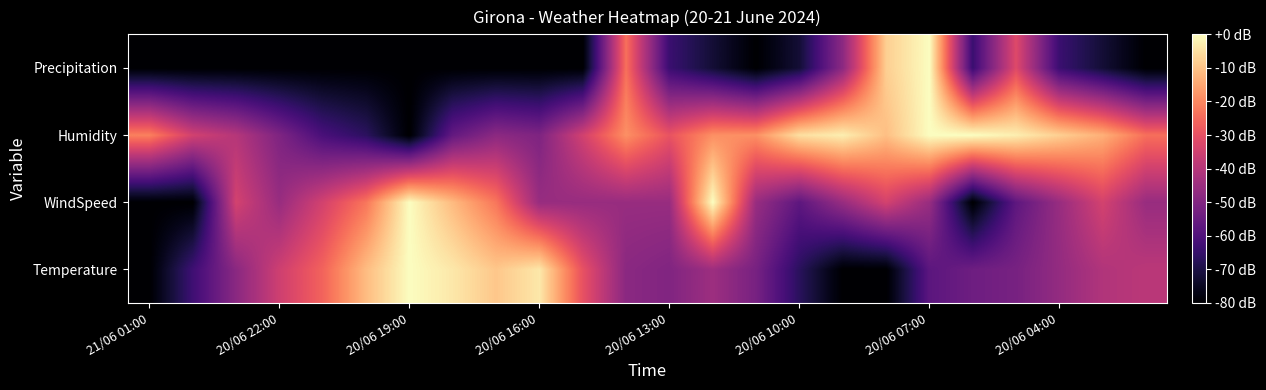

Count the number of categories in the chart.

24